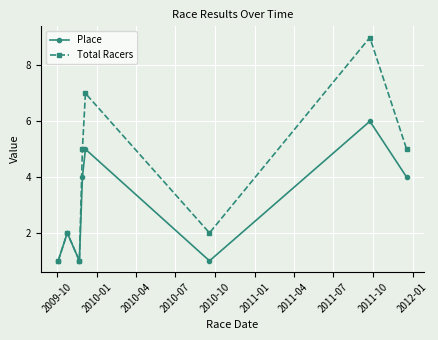

List the series in order of their peak value, lowest first.

Place, Total Racers